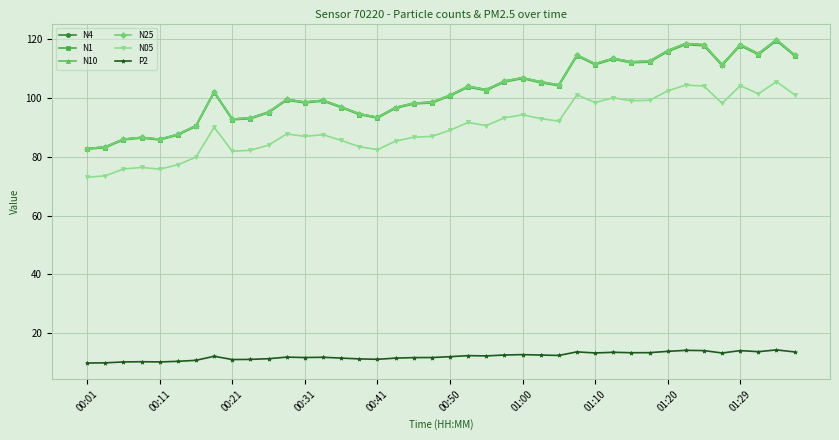

What is the value of the N05 point at the 35th from the left?

104.1